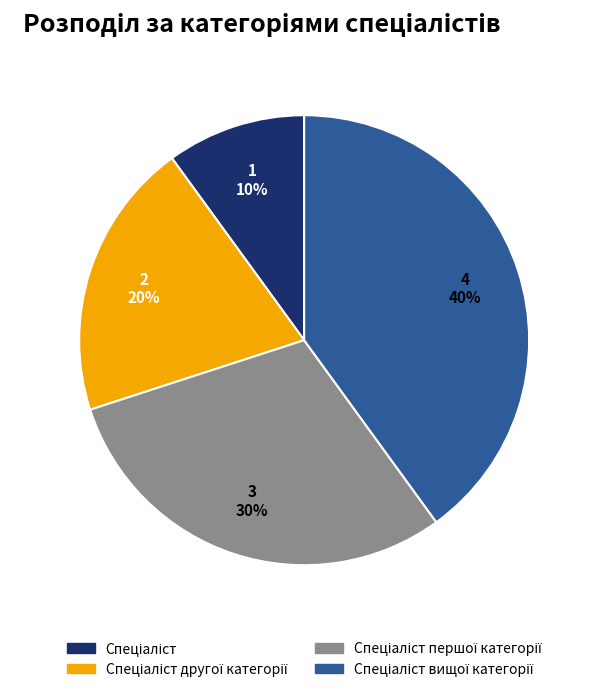

How many slices are in this pie chart?

4